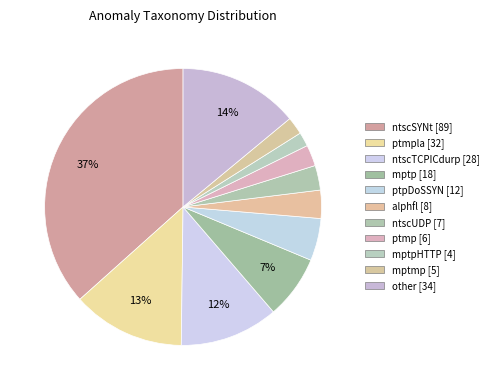

Rank the categories by value from lowest to highest.

mptpHTTP, mptmp, ptmp, ntscUDP, alphfl, ptpDoSSYN, mptp, ntscTCPICdurp, ptmpla, other, ntscSYNt